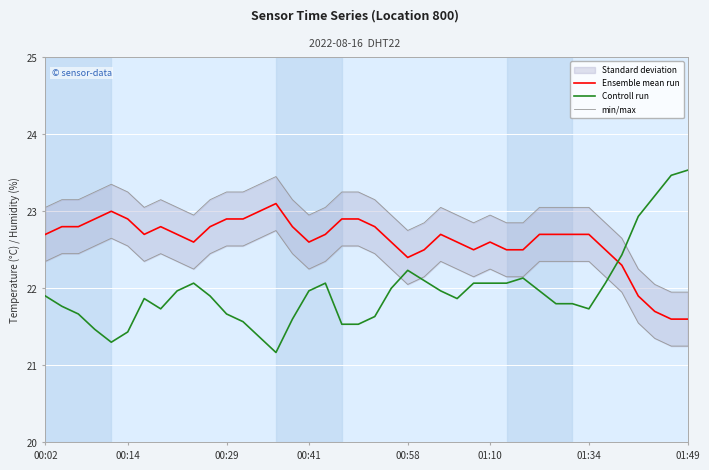

True or false: Controll run has a value of 23.5 at 01:49.

True